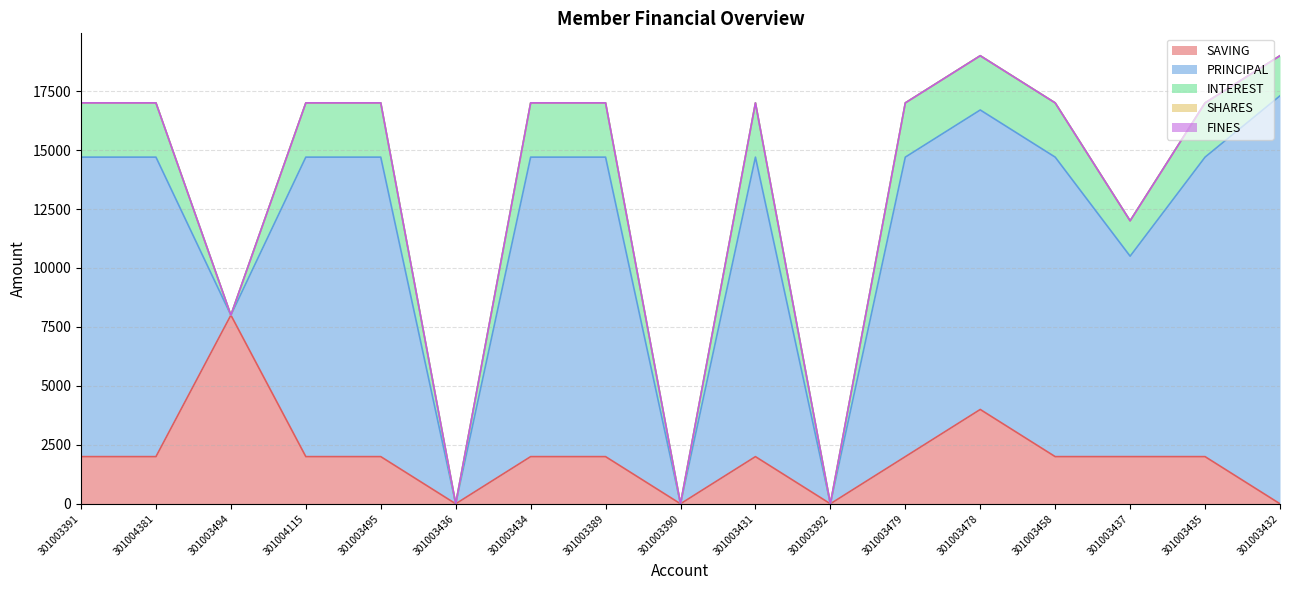

True or false: SHARES and INTEREST cross at least once.

False